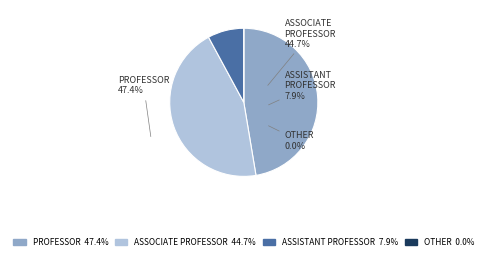

Combined, do ASSOCIATE PROFESSOR and ASSISTANT PROFESSOR account for over 50%?

Yes